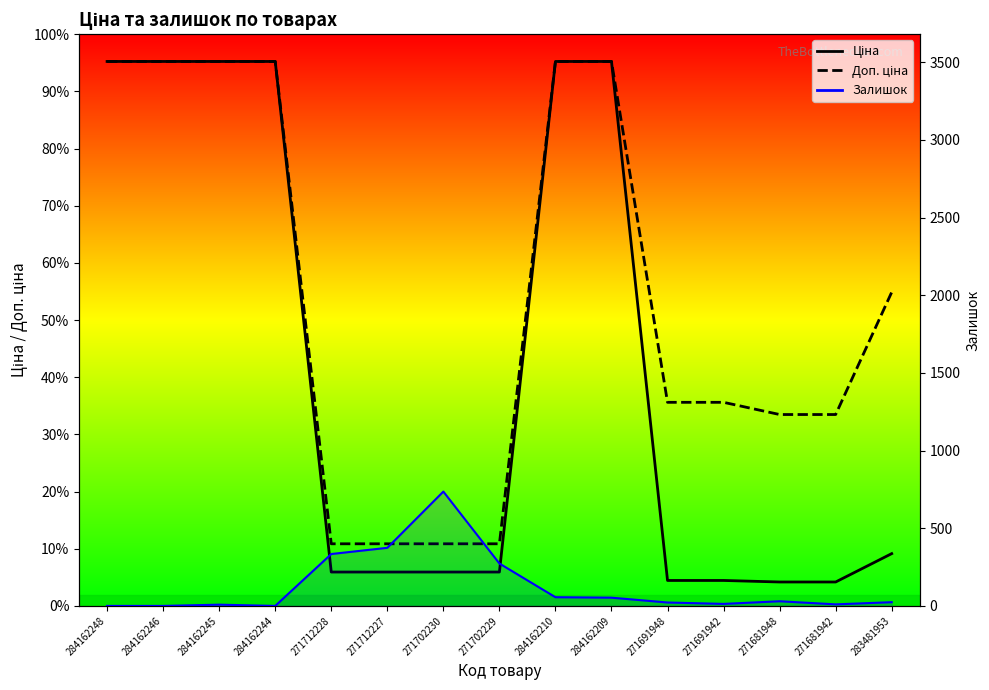

The value of Доп. ціна at 271691942 is 3545.0. True or false?

True